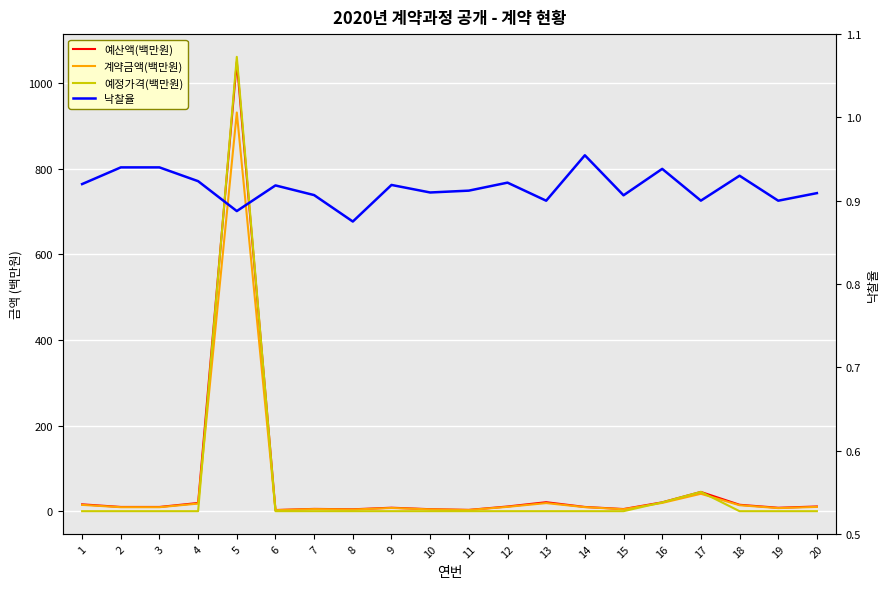

What is the sum of all 계약금액(백만원) values?

1142.5